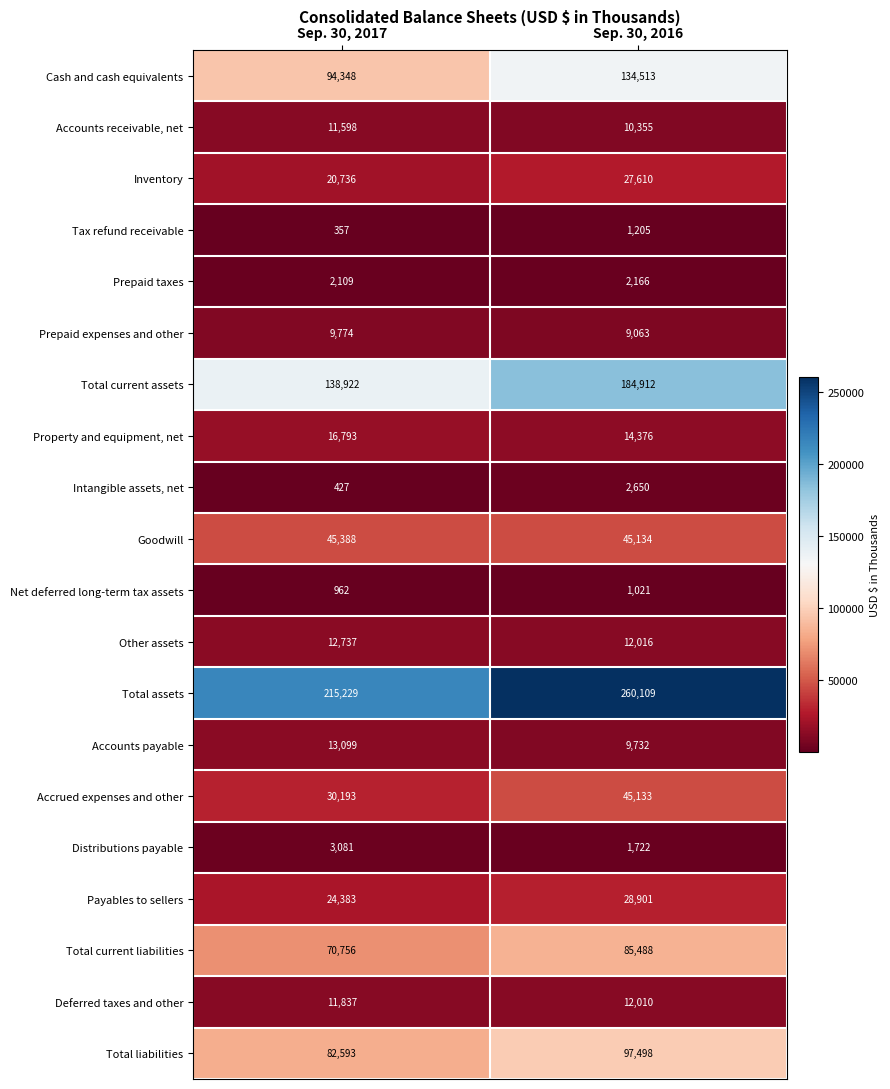

What is the difference between the Tax refund receivable values at Sep. 30, 2016 and Sep. 30, 2017?

848